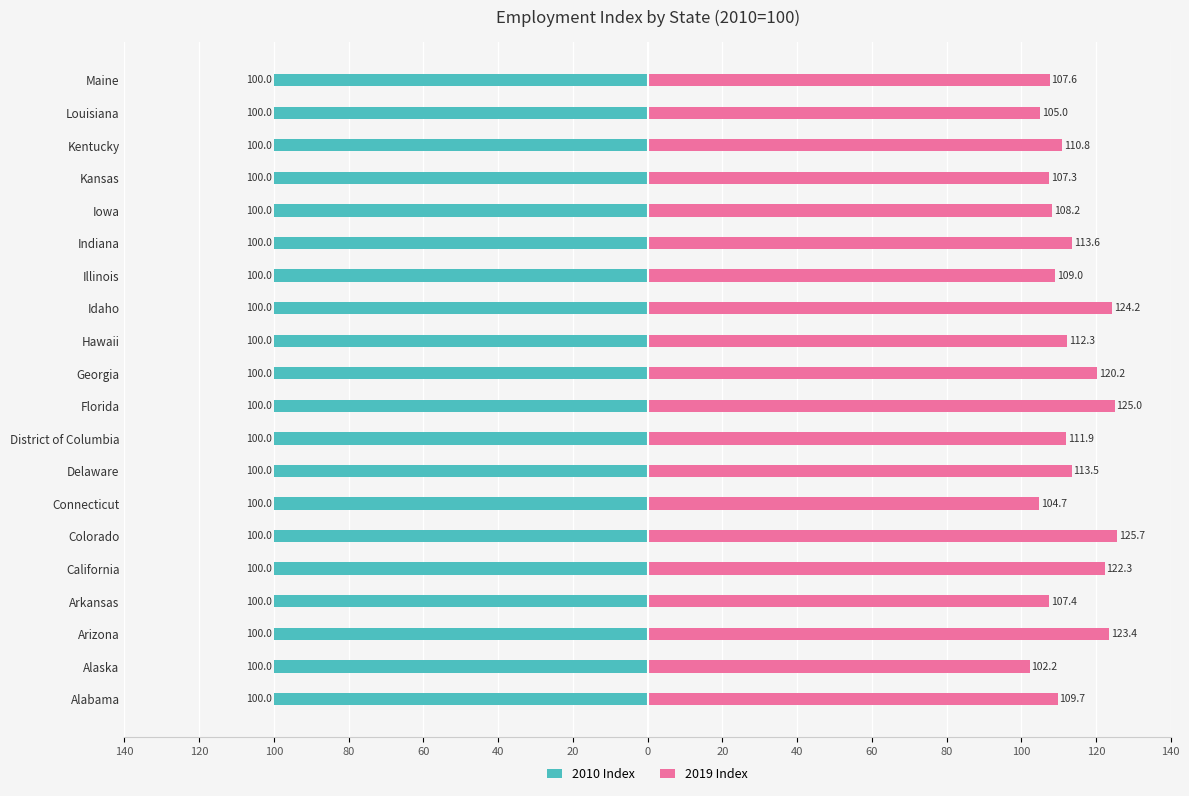

How many bars are there in each group?

2